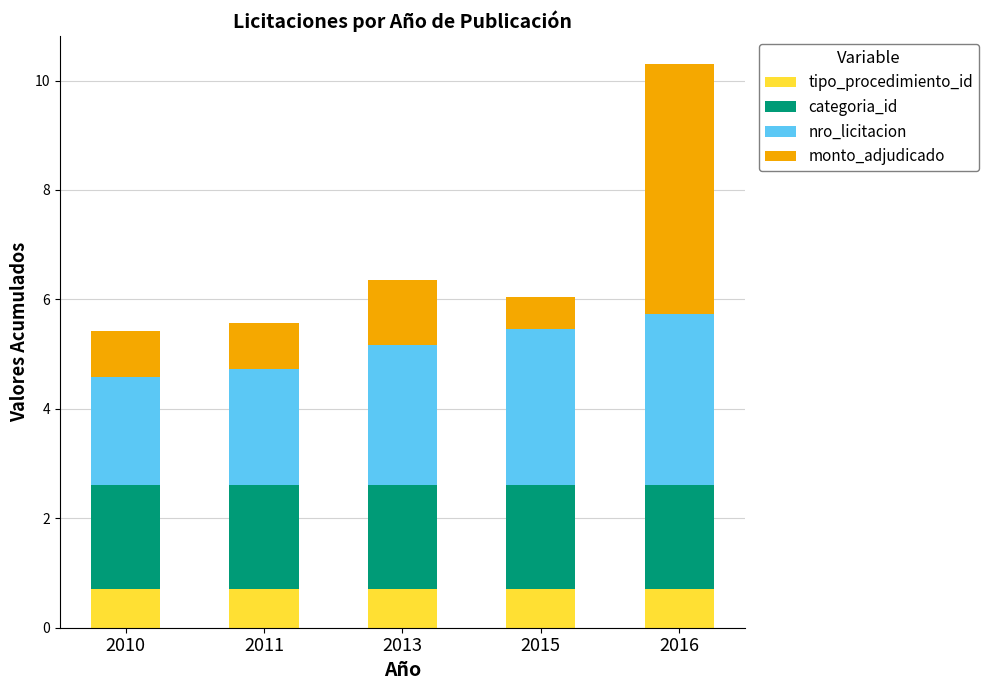

The tipo_procedimiento_id series shows 1.1 at 2013. True or false?

False